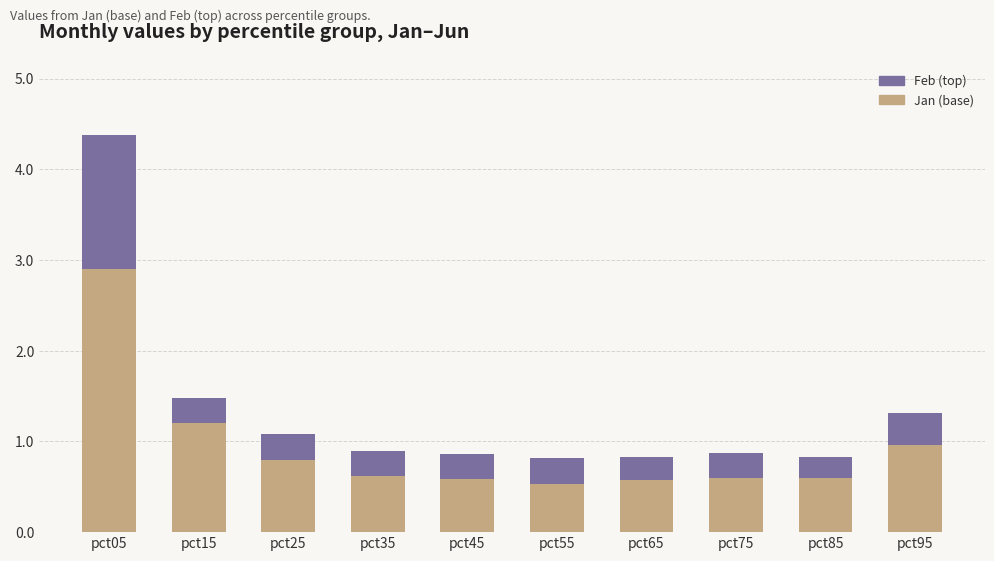

How many bars are there in total?

10